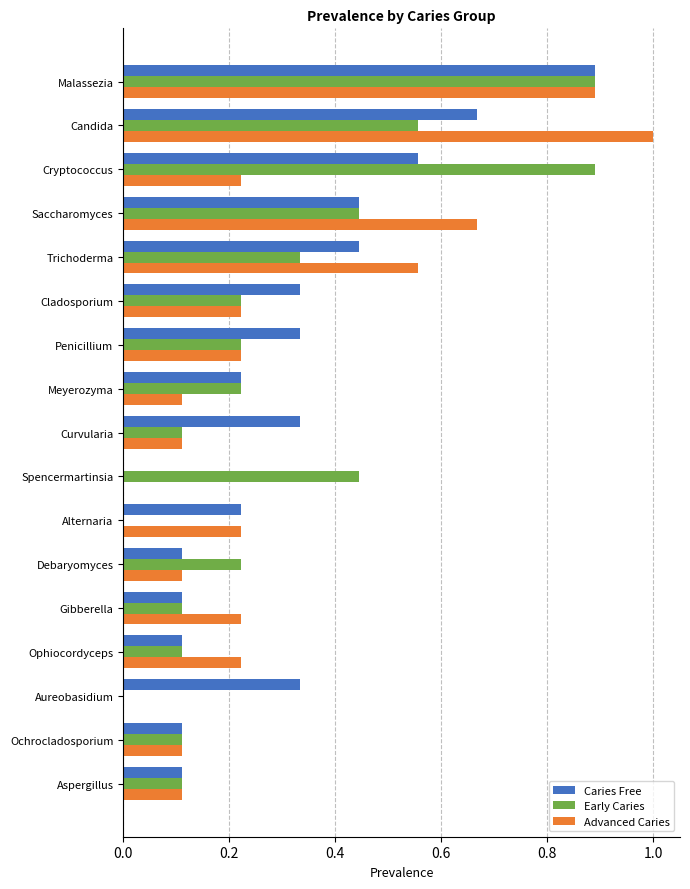

The value of Early Caries at Curvularia is 0.2. True or false?

False